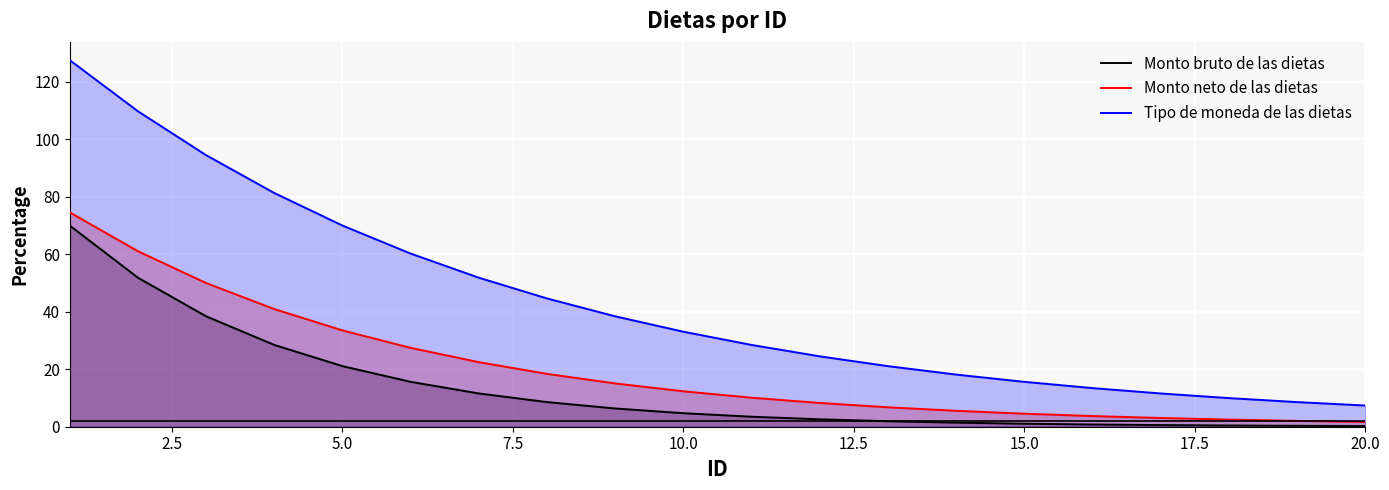

True or false: Monto bruto de las dietas and Monto neto de las dietas cross at least once.

False